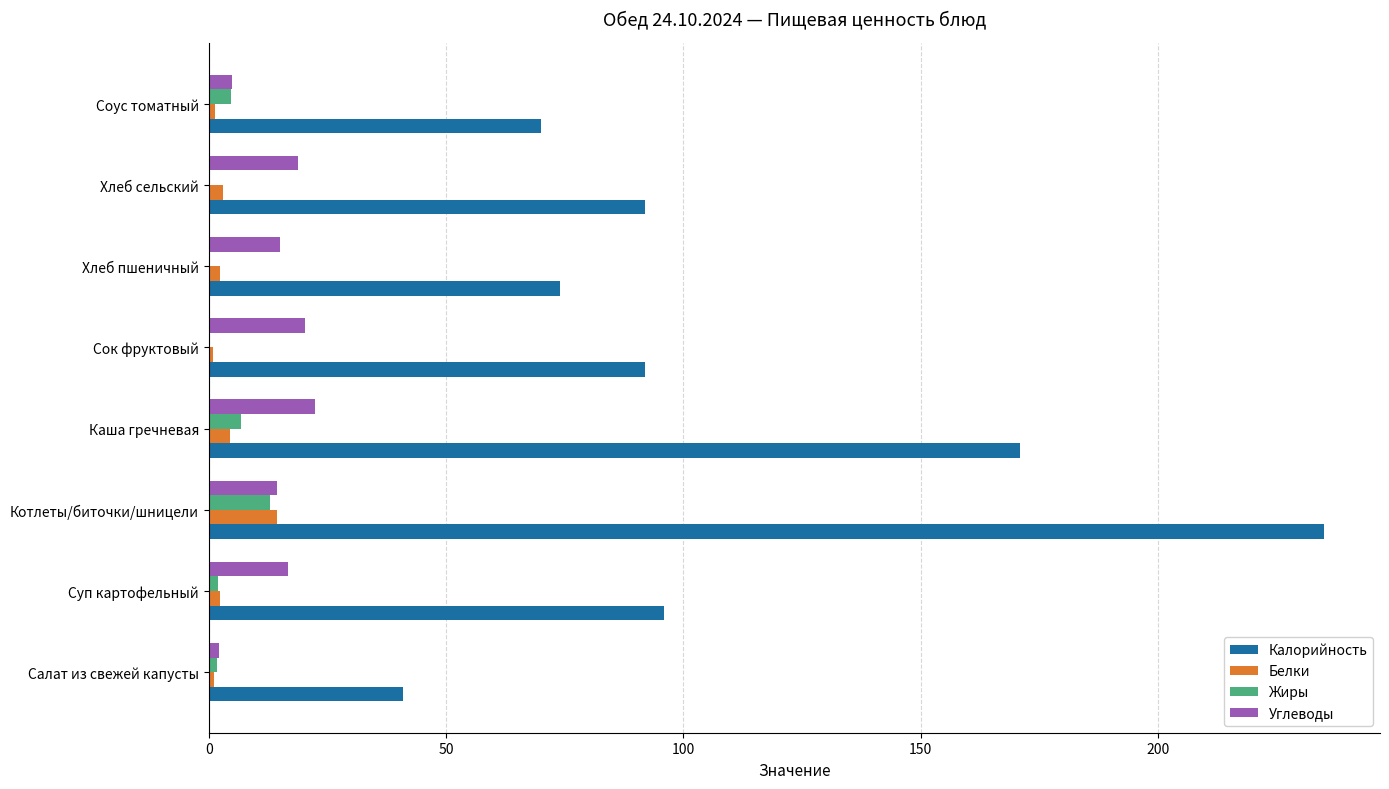

Count the number of data series in this chart.

4